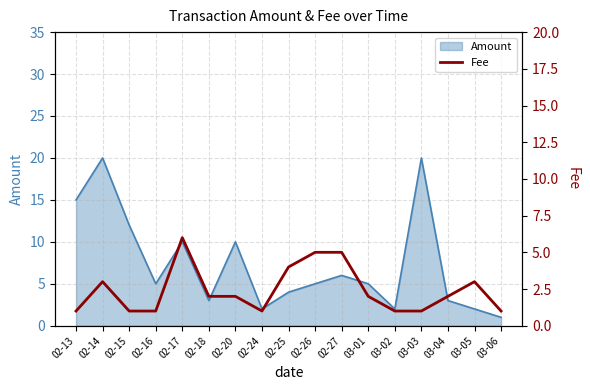

True or false: the data shows 1 at 03-02.

True